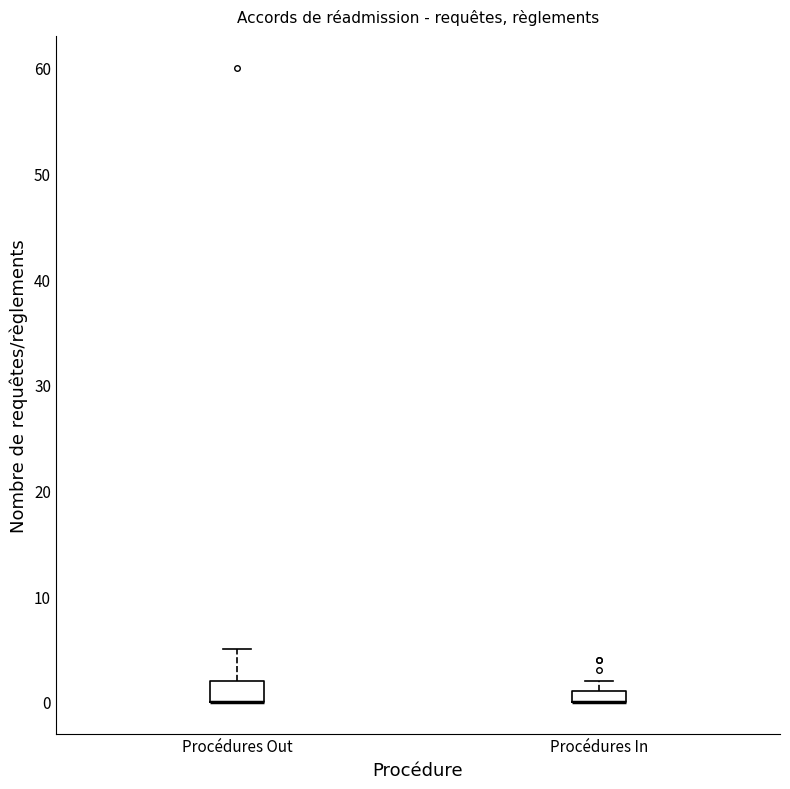

Comparing the boxes themselves (not the whiskers), which one is the tallest?

Procédures Out